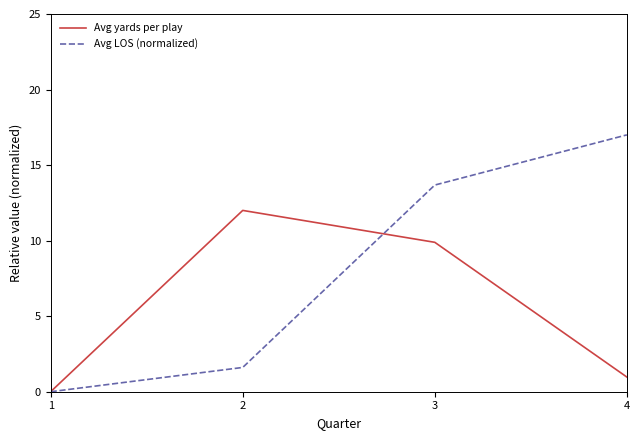

How many lines are shown in the chart?

2